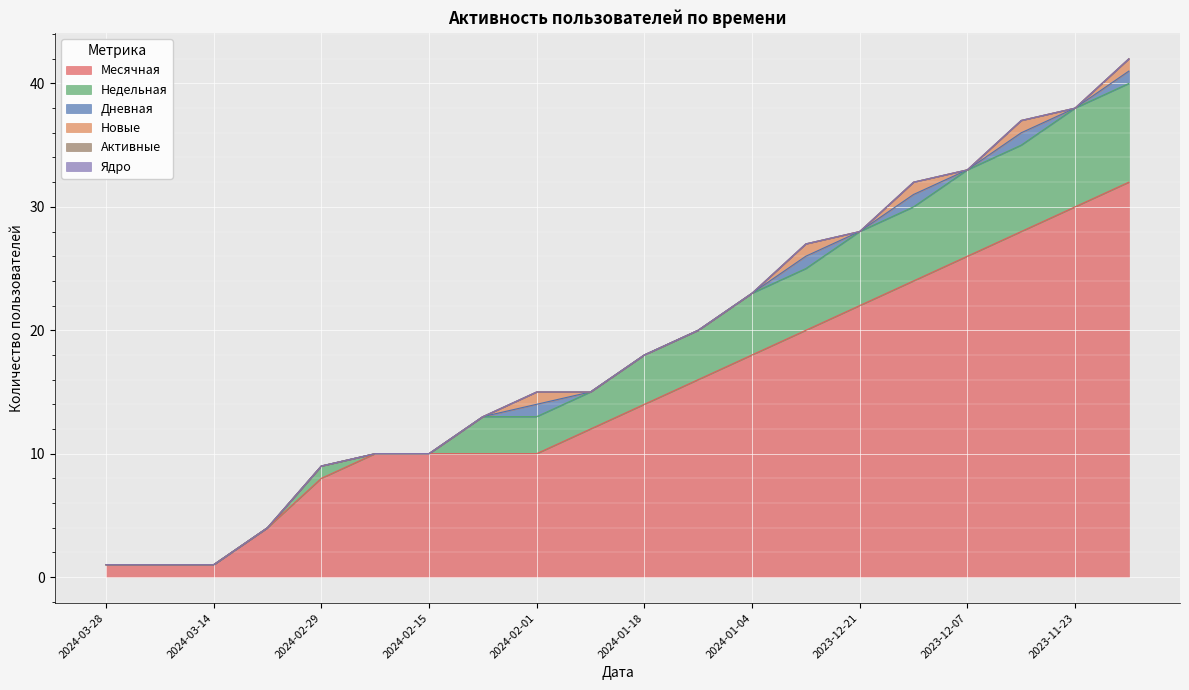

Rank the series by their maximum value, from highest to lowest.

Месячная, Недельная, Дневная, Новые, Активные, Ядро